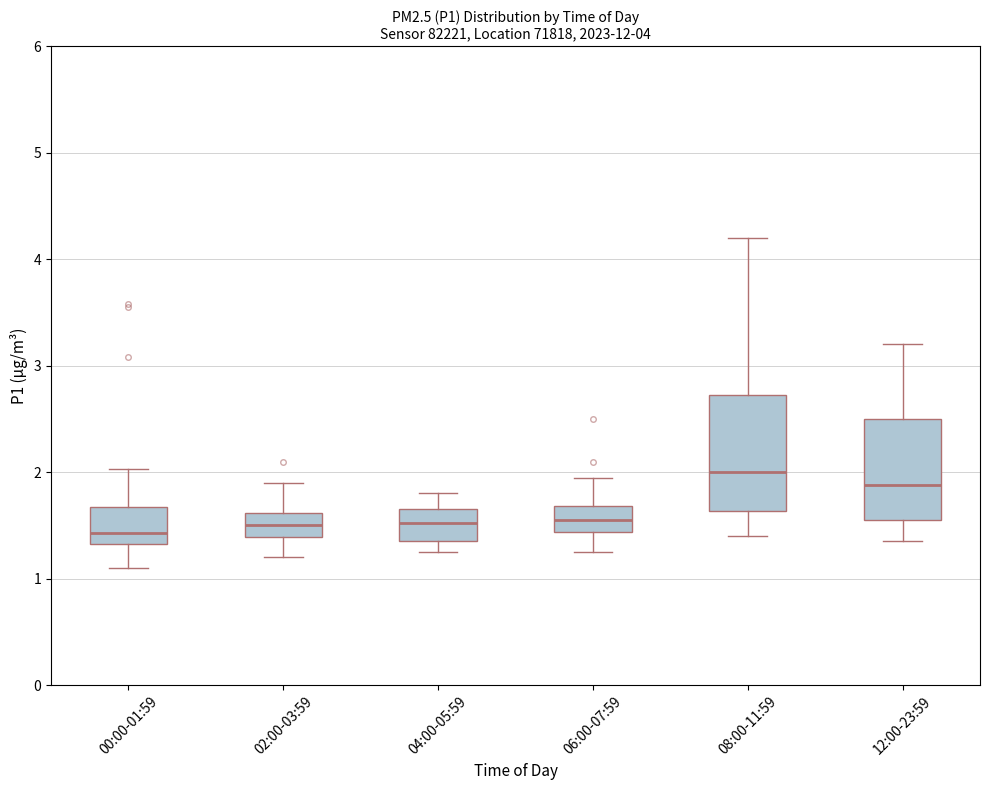

Comparing the boxes themselves (not the whiskers), which one is the tallest?

08:00-11:59